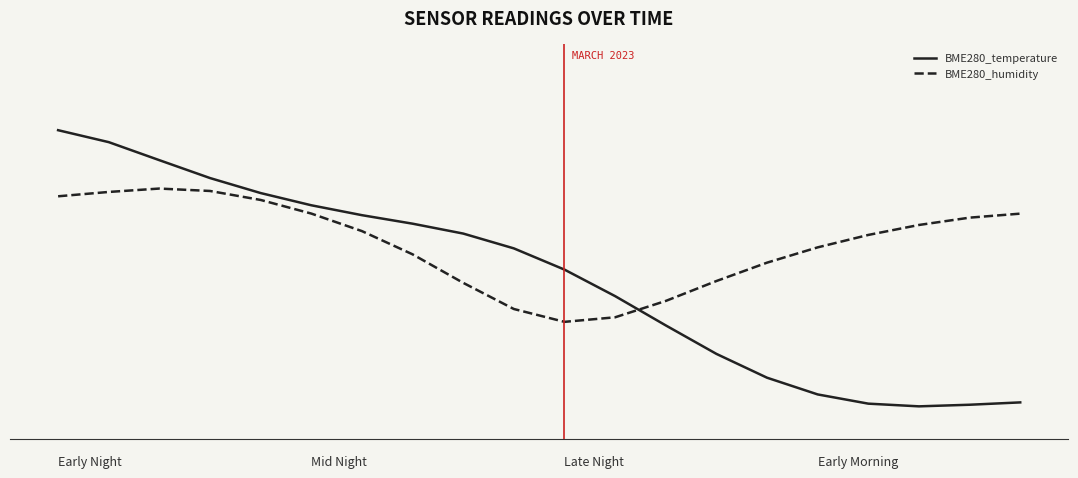

Reading left to right, what are all the values shown in this chart?

BME280_temperature: 0=8.9	1=8.8	2=8.6	3=8.5	4=8.3	5=8.2	6=8.1	7=8.0	8=7.9	9=7.8	10=7.6	11=7.4	12=7.1	13=6.8	14=6.6	15=6.5	16=6.4	17=6.3	18=6.4	19=6.4
BME280_humidity: 0=8.3	1=8.3	2=8.4	3=8.3	4=8.3	5=8.1	6=8.0	7=7.8	8=7.5	9=7.2	10=7.1	11=7.2	12=7.3	13=7.5	14=7.7	15=7.8	16=7.9	17=8.0	18=8.1	19=8.1